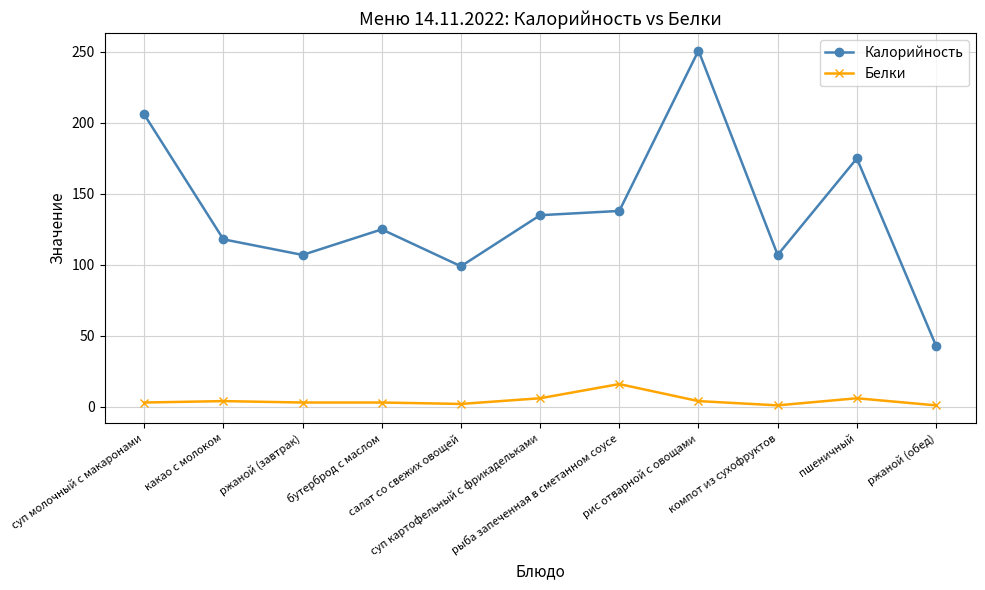

True or false: Белки and Калорийность intersect in this chart.

False